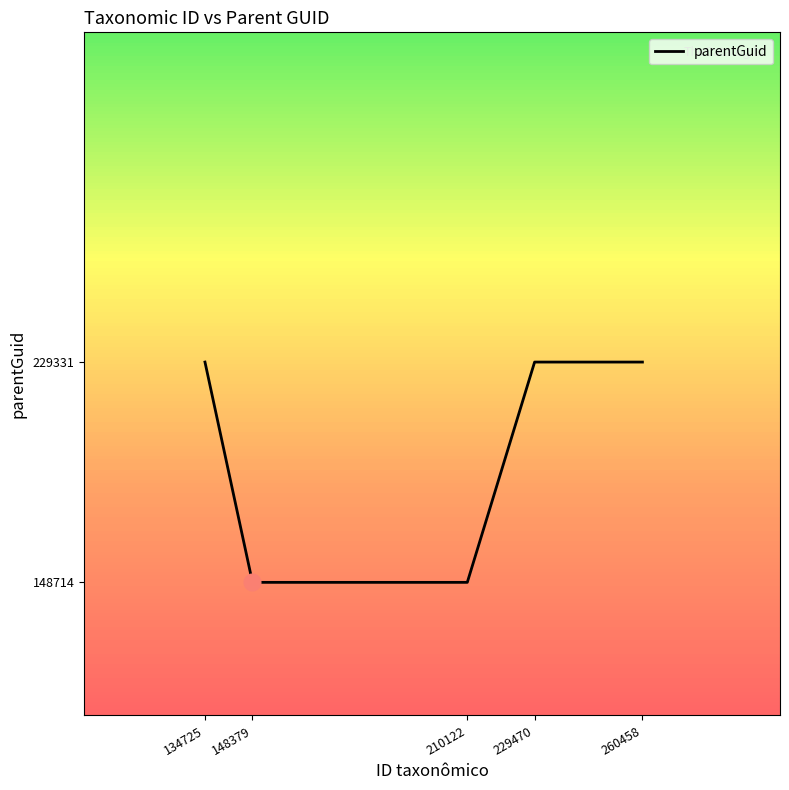

What is the change in value from 134725 to 210122?

-80617